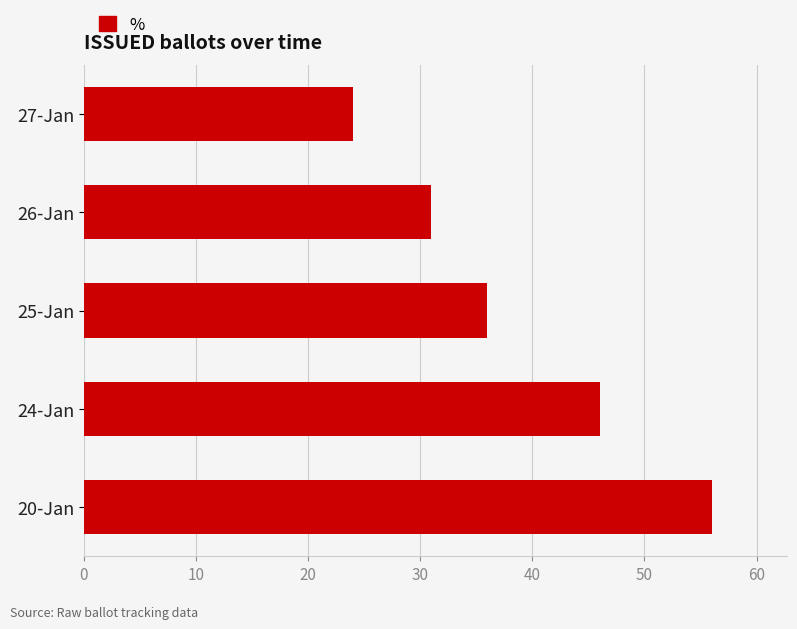

Are the bars grouped side by side (vs. stacked)?

No